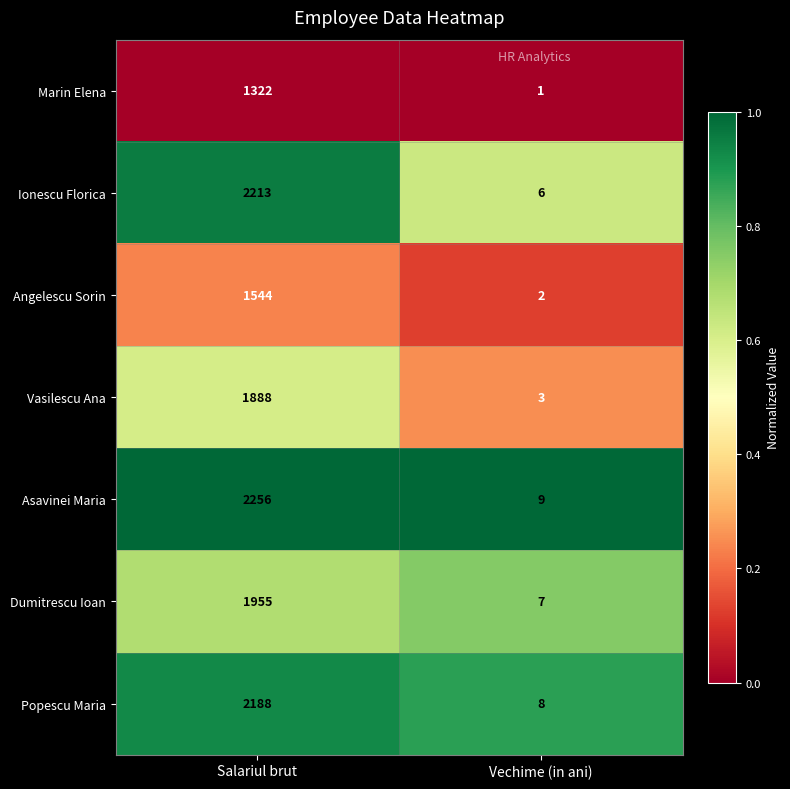

Rank the series at Salariul brut from lowest to highest value.

Marin Elena, Angelescu Sorin, Vasilescu Ana, Dumitrescu Ioan, Popescu Maria, Ionescu Florica, Asavinei Maria